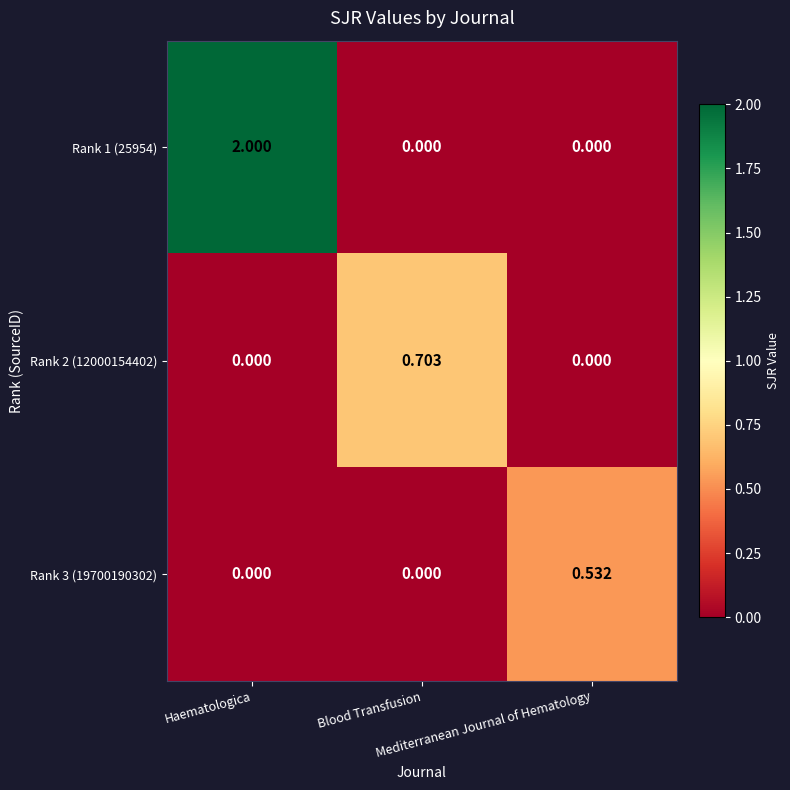

At how many categories does at least one series exceed 1?

1